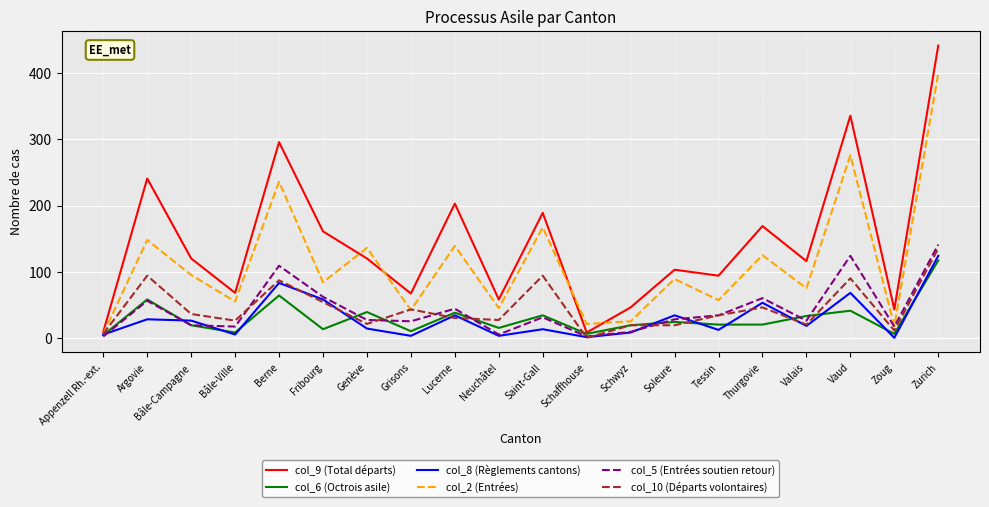

What position from the right is Genève?

14